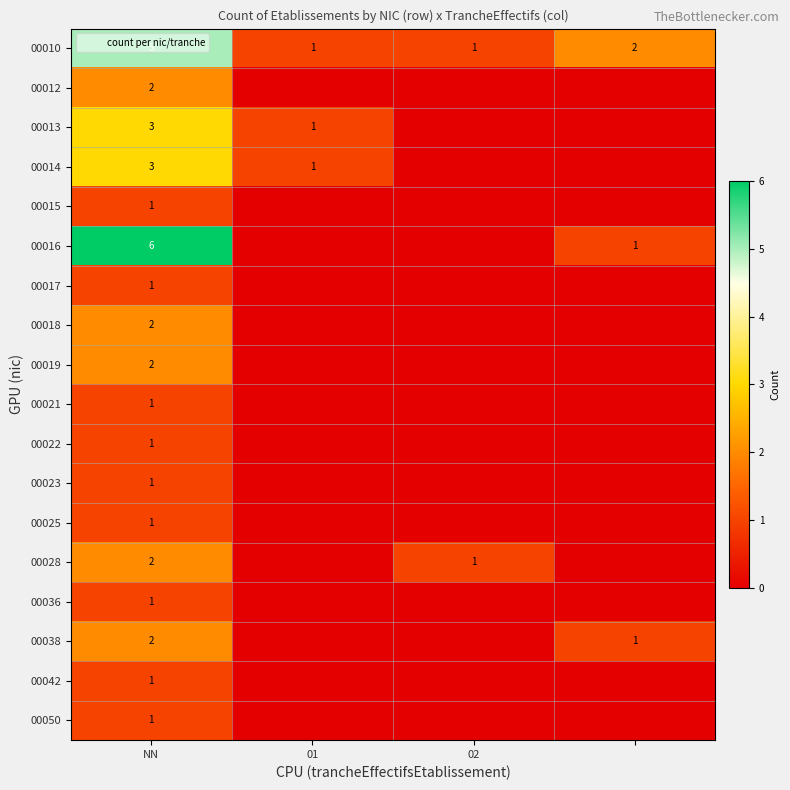

At which category is the sum across all series the highest?

NN